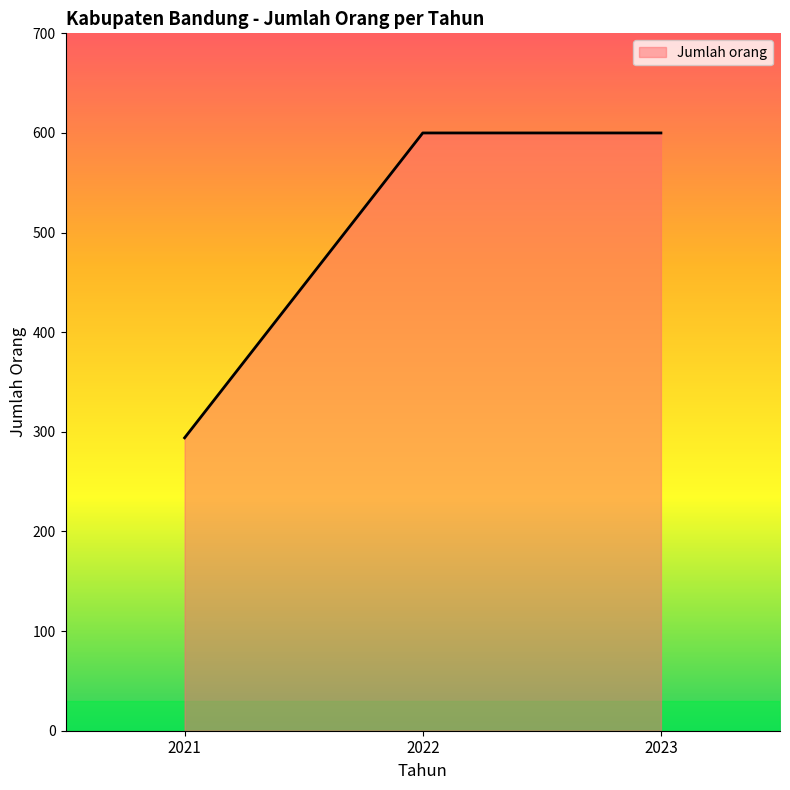

What is the smallest value displayed?

294